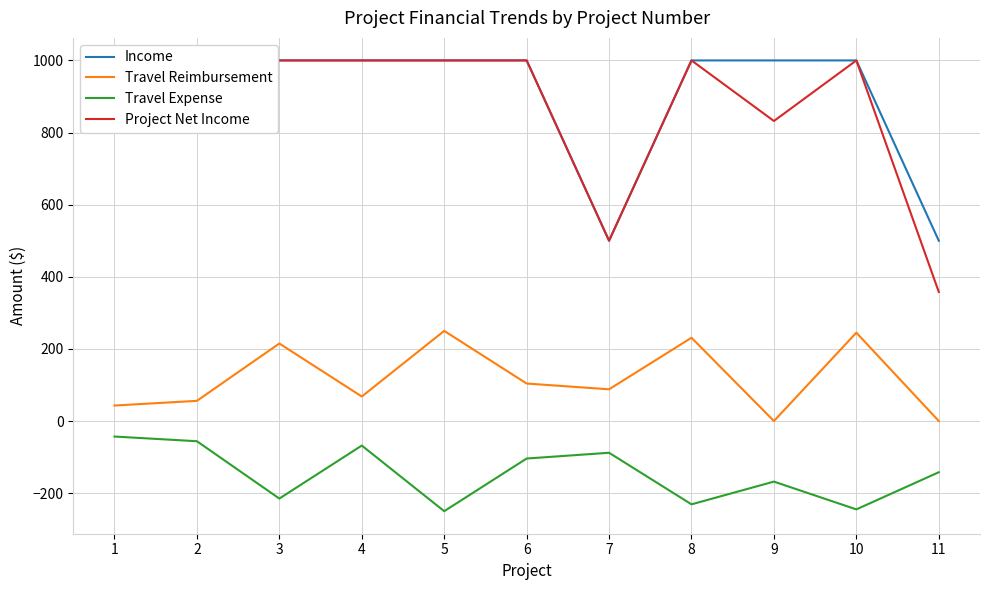

At which category does Travel Reimbursement reach its first local valley?

4